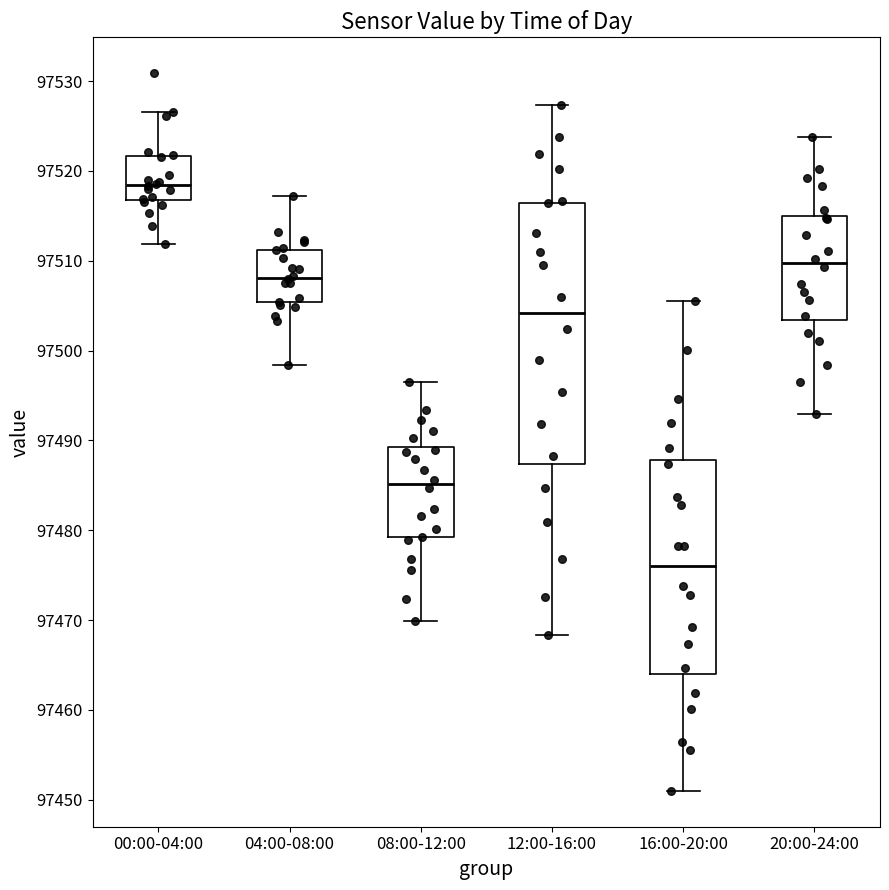

Reading left to right, transcribe this box plot: for each box, give where its median line is, the range the box spans, and where its two whiskers end, as read against the y-axis. The values are not printed on the chart, so give them approximately, as read against the axis.

00:00-04:00: median 97518, box 97517 to 97522, whiskers 97512 to 97527
04:00-08:00: median 97508, box 97505 to 97511, whiskers 97498 to 97517
08:00-12:00: median 97485, box 97479 to 97489, whiskers 97470 to 97497
12:00-16:00: median 97504, box 97487 to 97516, whiskers 97468 to 97527
16:00-20:00: median 97476, box 97464 to 97488, whiskers 97451 to 97506
20:00-24:00: median 97510, box 97503 to 97515, whiskers 97493 to 97524